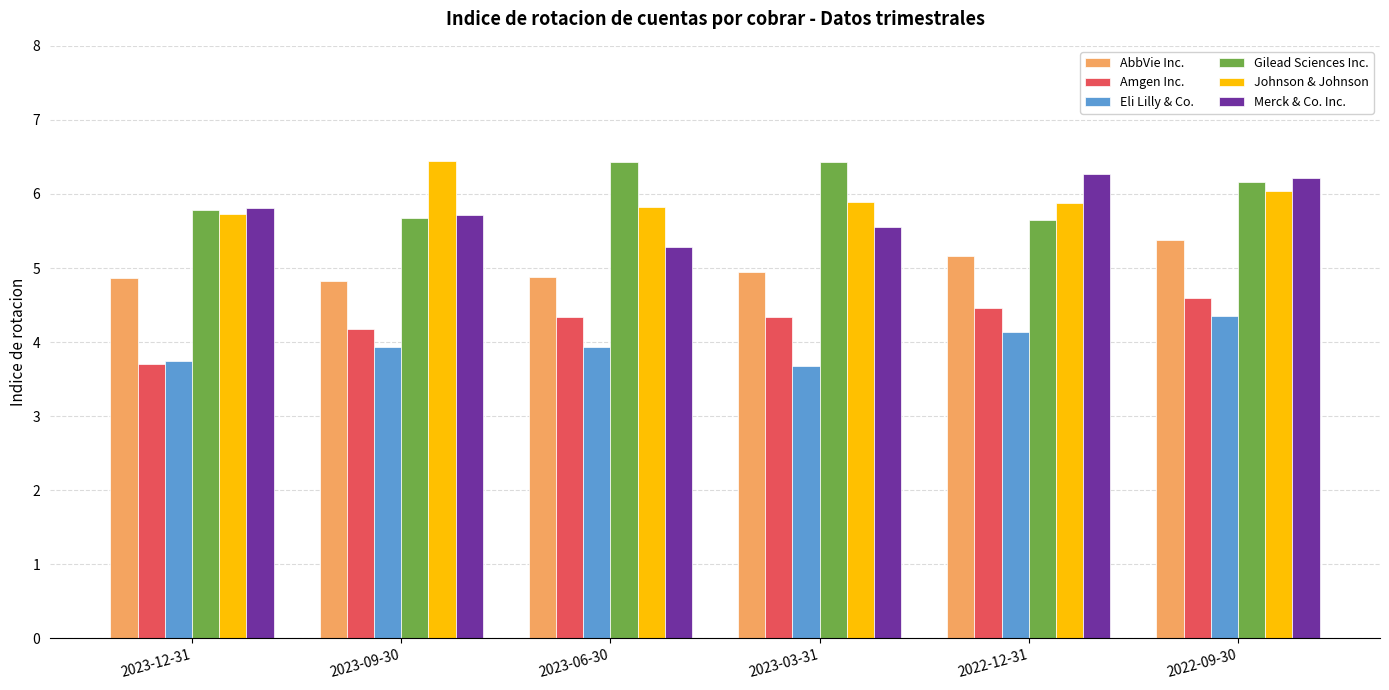

Between 2023-12-31 and 2023-03-31, which series saw the biggest shift?

Gilead Sciences Inc.